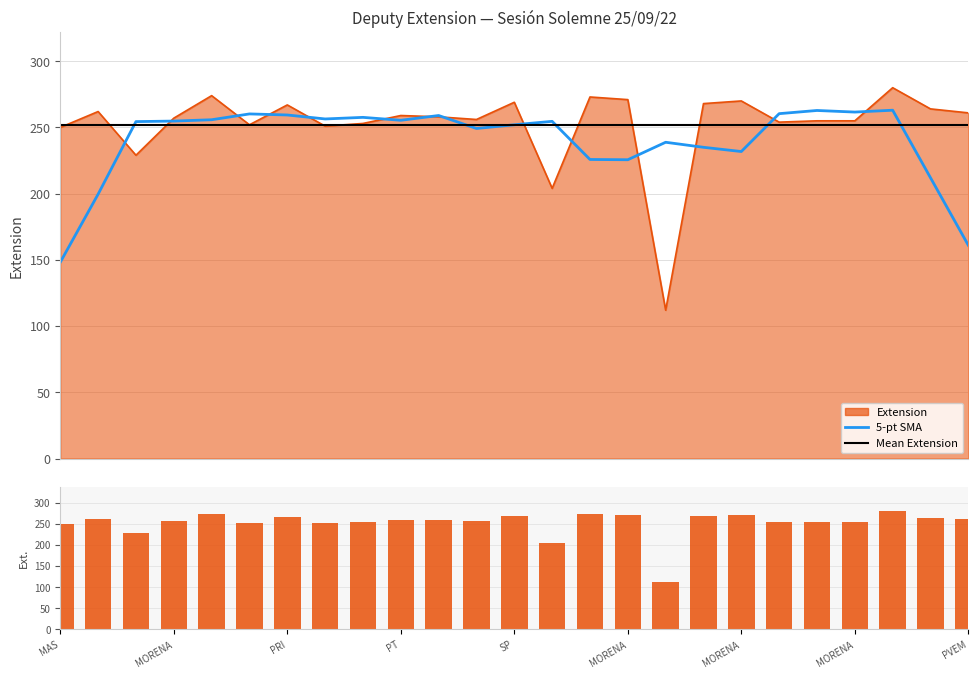

How many bars are there in total?

25